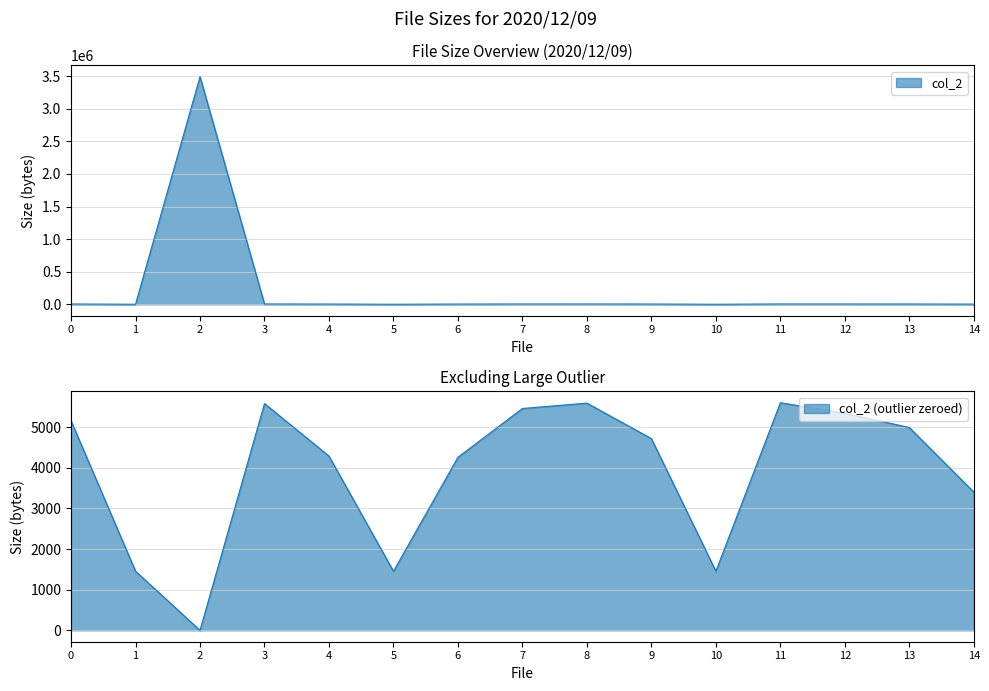

How many lines are shown in the chart?

1